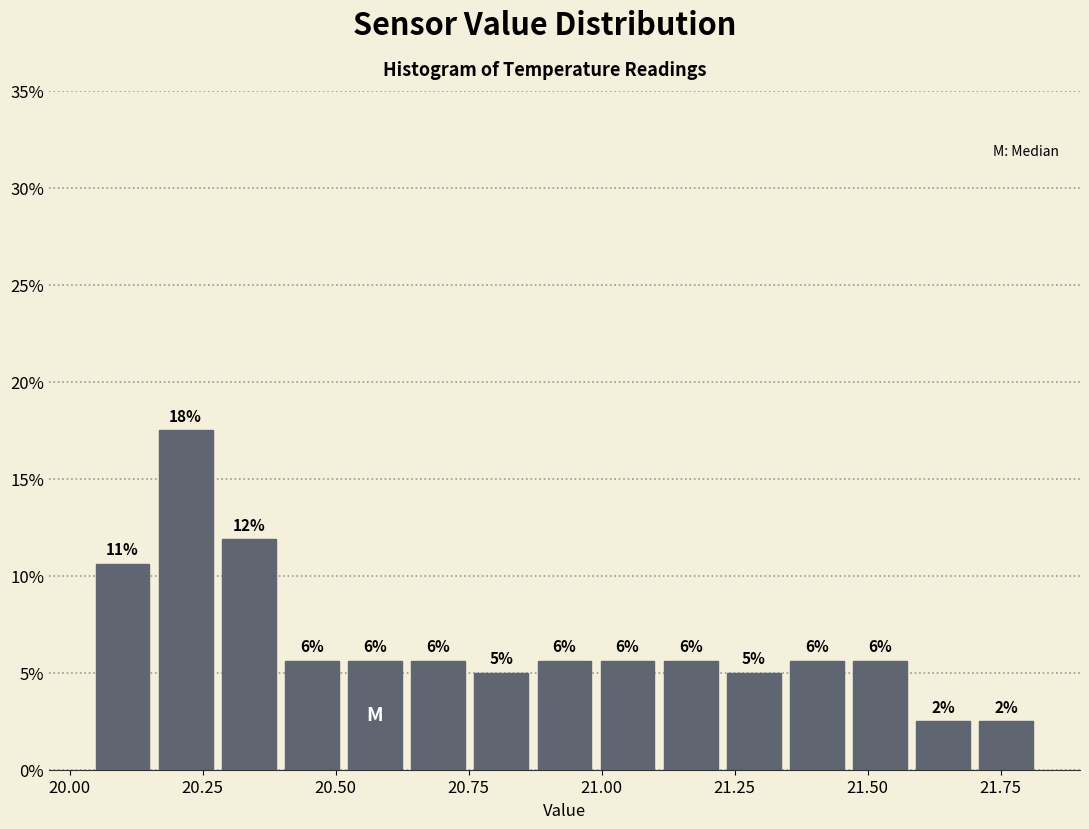

Around what value on the x-axis is the tallest bar? Give the approximate position of its centre, as read against the axis.

20.20